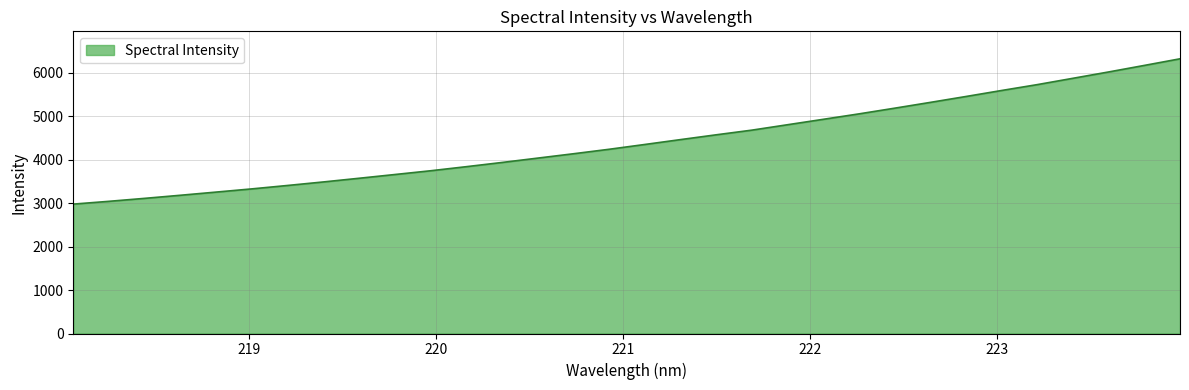

What is the difference between the maximum and minimum values?

3344.1